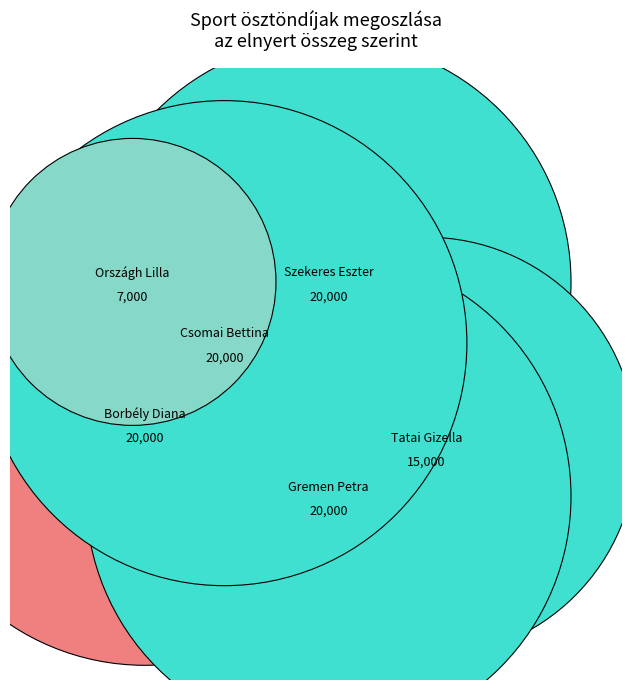

What percentage is the Tatai Gizella slice, to the nearest percent?

15%